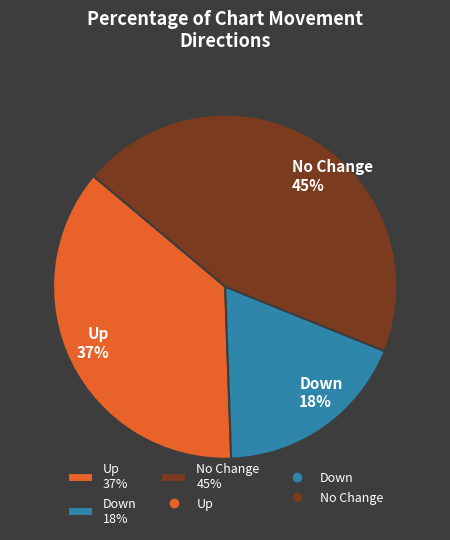

Is the sum of Up 37% and Down 18% greater than half?

Yes